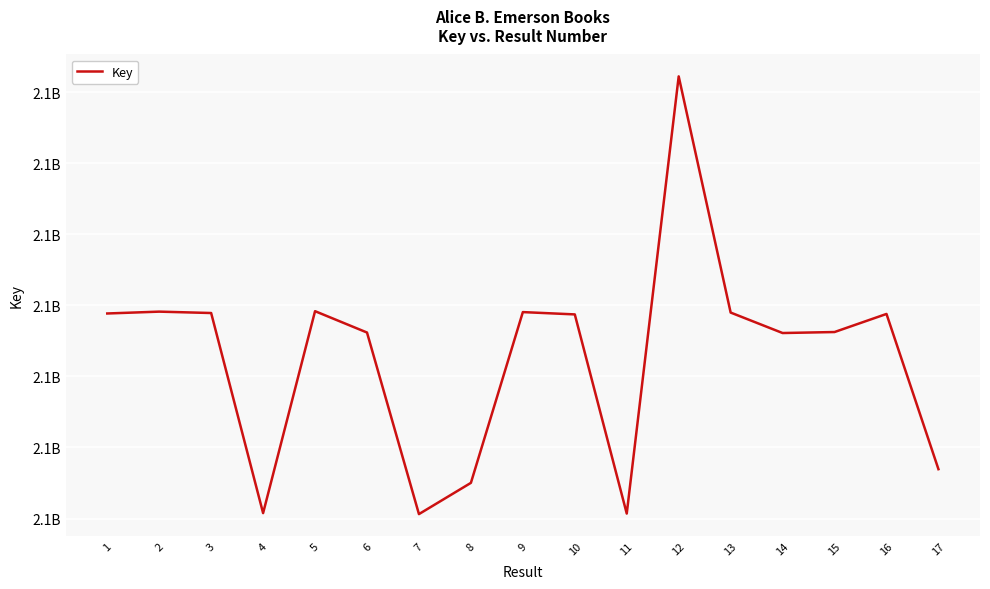

How many points are lower than both their immediate neighbors (excluding endpoints)?

4